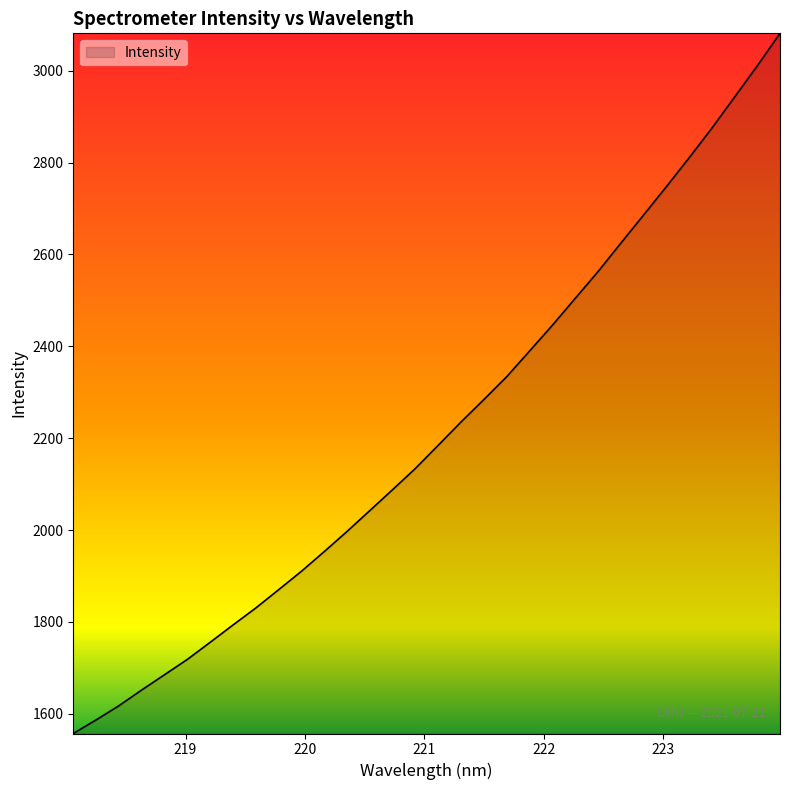

What is the maximum value shown in the chart?

3081.4